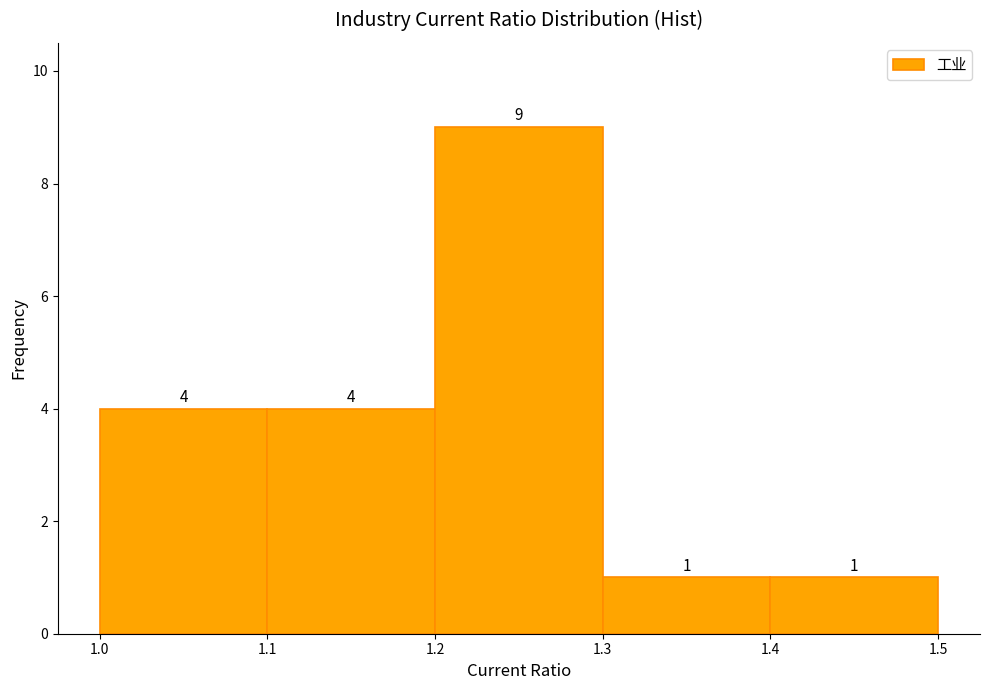

Which range on the x-axis has the tallest bar?

1.2 to 1.3